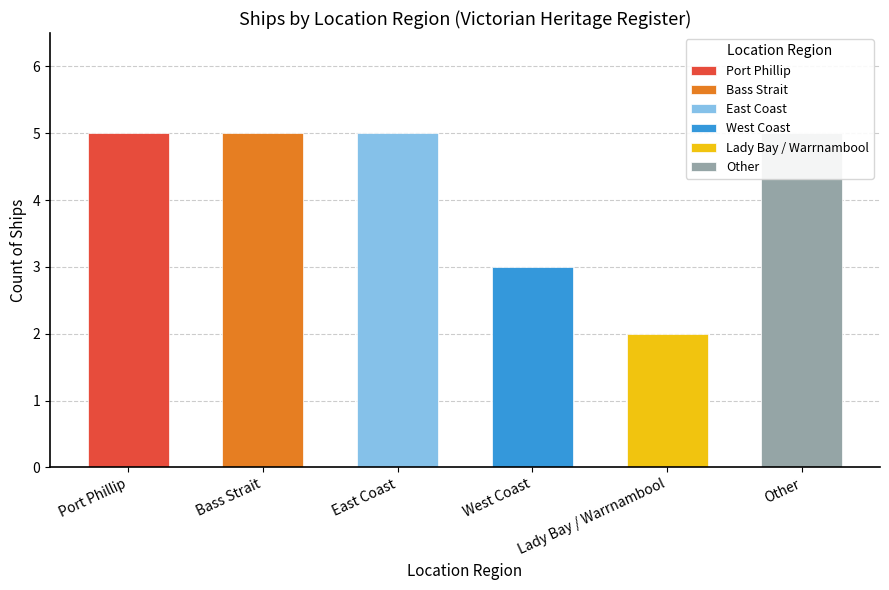

The chart shows a value of 5 at Bass Strait. True or false?

True